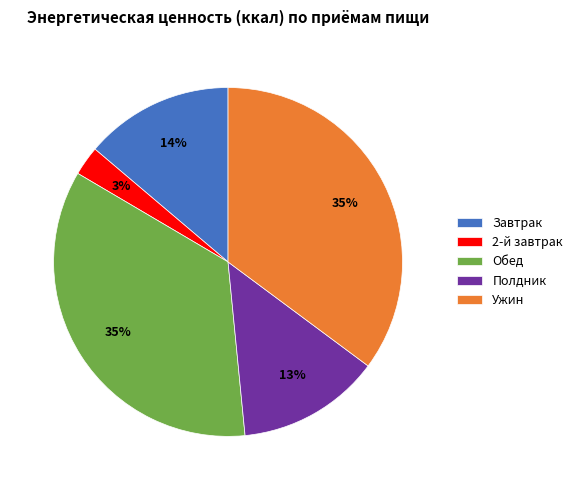

How many segments does this pie chart have?

5